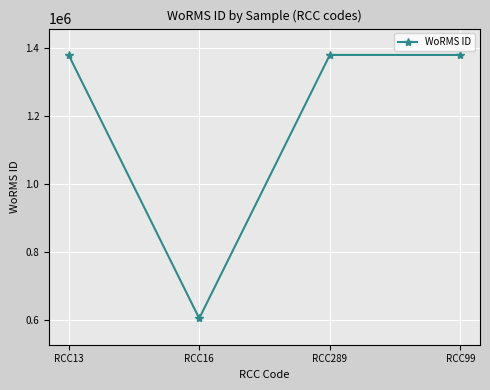

What is the greatest value displayed?

1380402